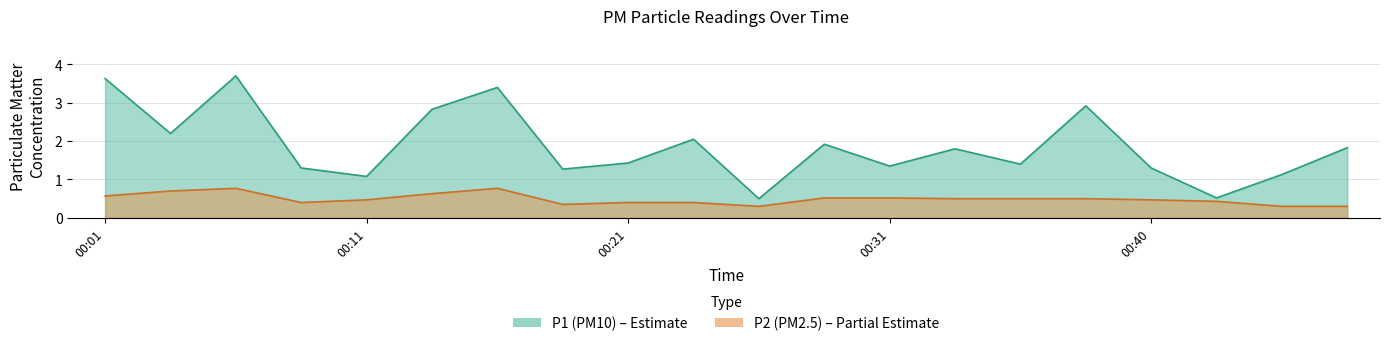

What is the spread (max minus min) of values at 00:48?

1.5